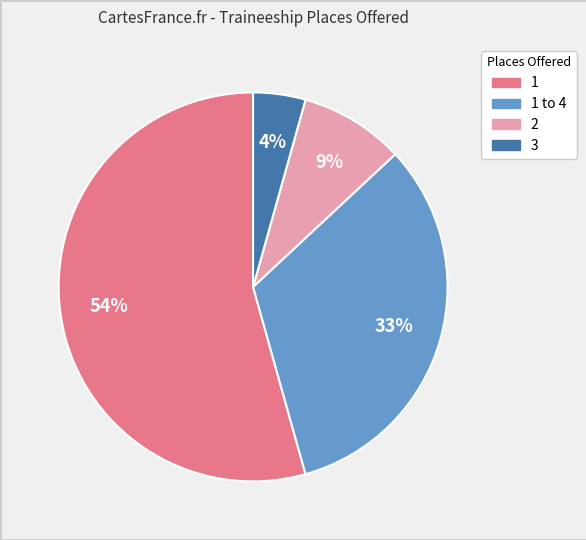

To the nearest percent, what is the difference between the largest and smallest slice percentages?

50%